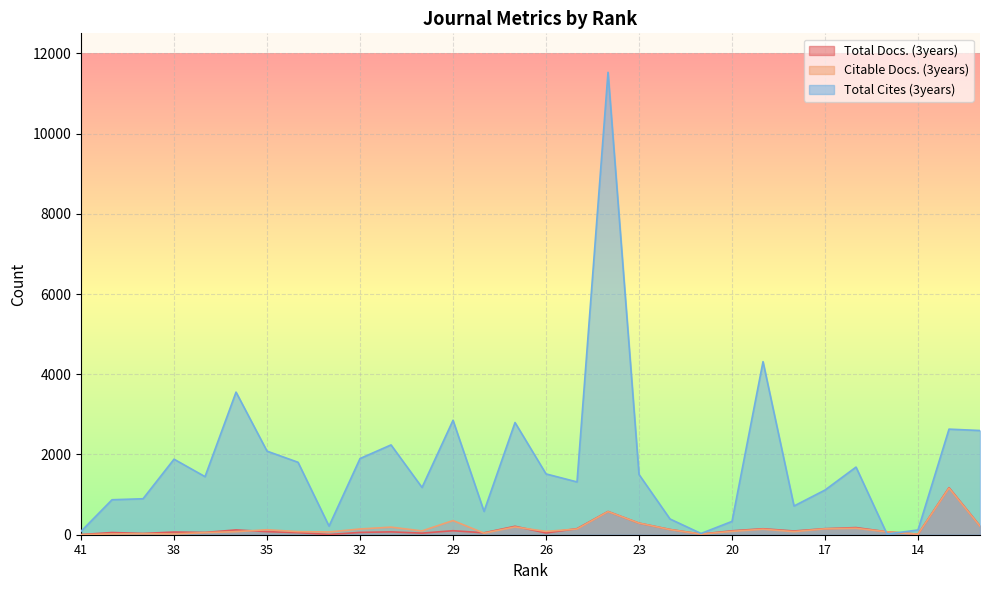

The Total Docs. (3years) series shows 126 at 35. True or false?

False